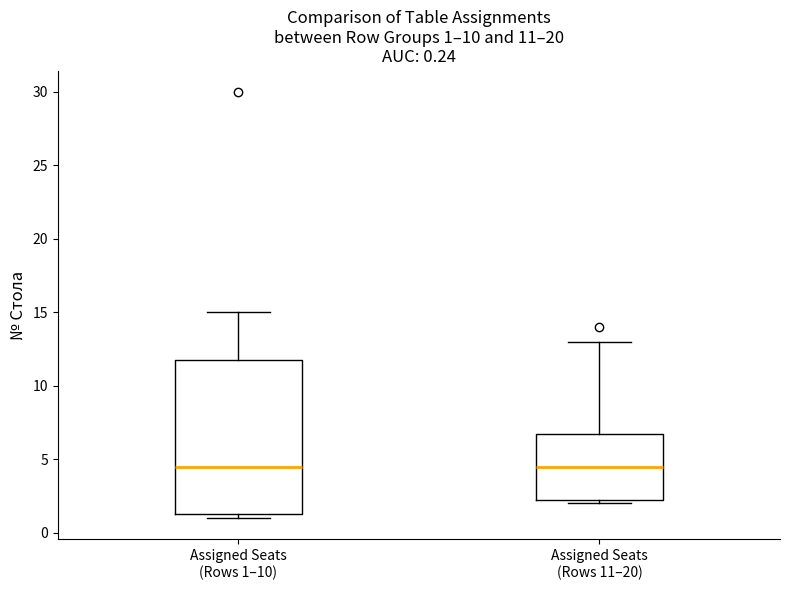

Which box is the tallest, from its lower edge to its upper edge?

Assigned Seats (Rows 1–10)